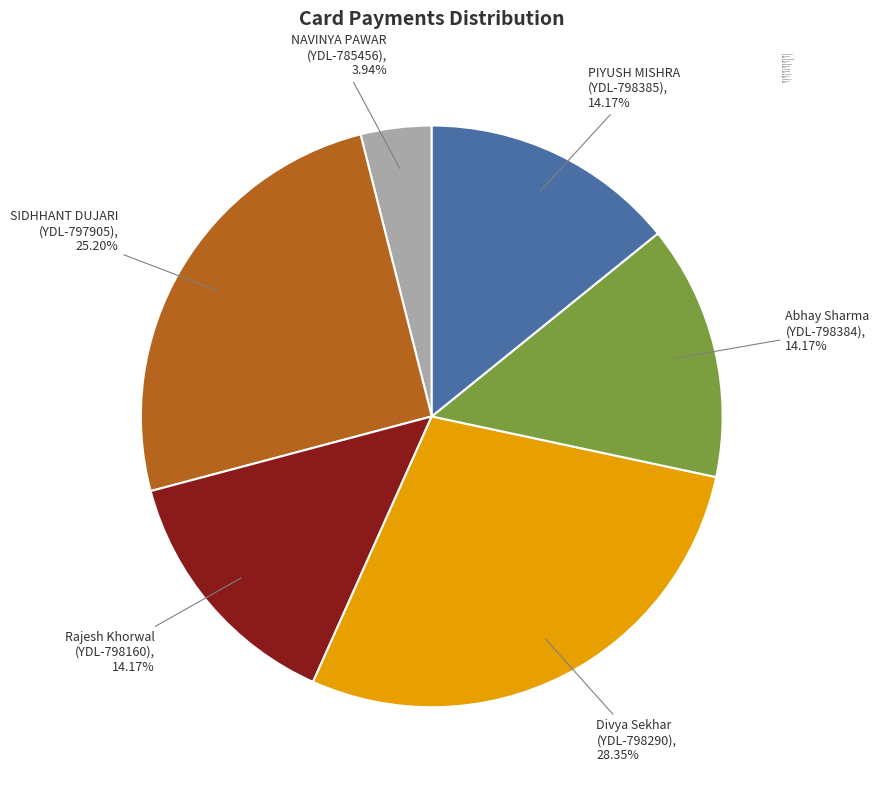

Do NAVINYA PAWAR (YDL-785456), 3.94% and Divya Sekhar (YDL-798290), 28.35% together represent more than half of the pie?

No